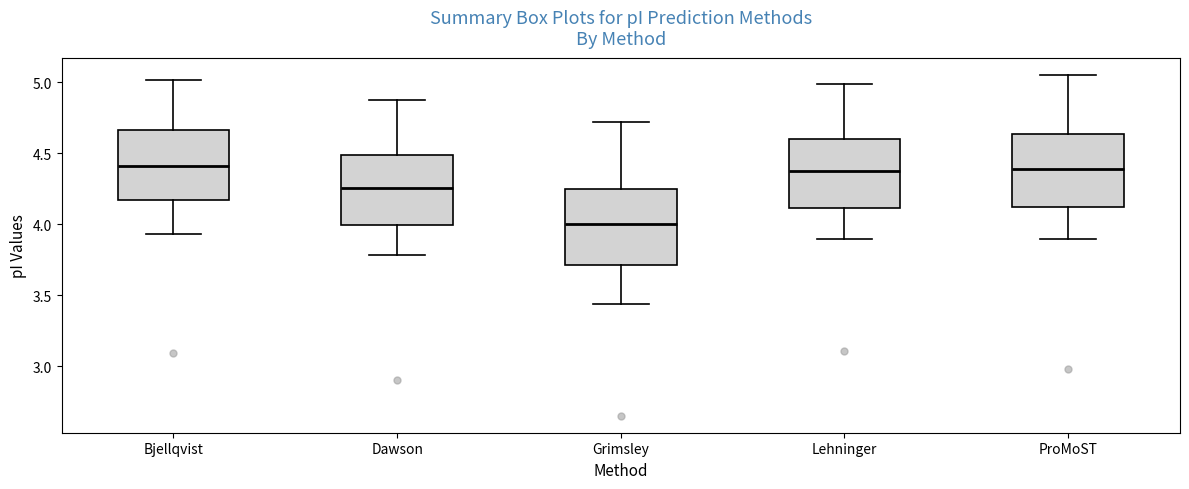

Reading left to right, transcribe this box plot: for each box, give where its median line is, the range the box spans, and where its two whiskers end, as read against the y-axis. The values are not printed on the chart, so give them approximately, as read against the axis.

Bjellqvist: median 4.40, box 4.15 to 4.65, whiskers 3.95 to 5.00
Dawson: median 4.25, box 4.00 to 4.50, whiskers 3.80 to 4.90
Grimsley: median 4.00, box 3.70 to 4.25, whiskers 3.45 to 4.70
Lehninger: median 4.35, box 4.10 to 4.60, whiskers 3.90 to 5.00
ProMoST: median 4.40, box 4.10 to 4.65, whiskers 3.90 to 5.05